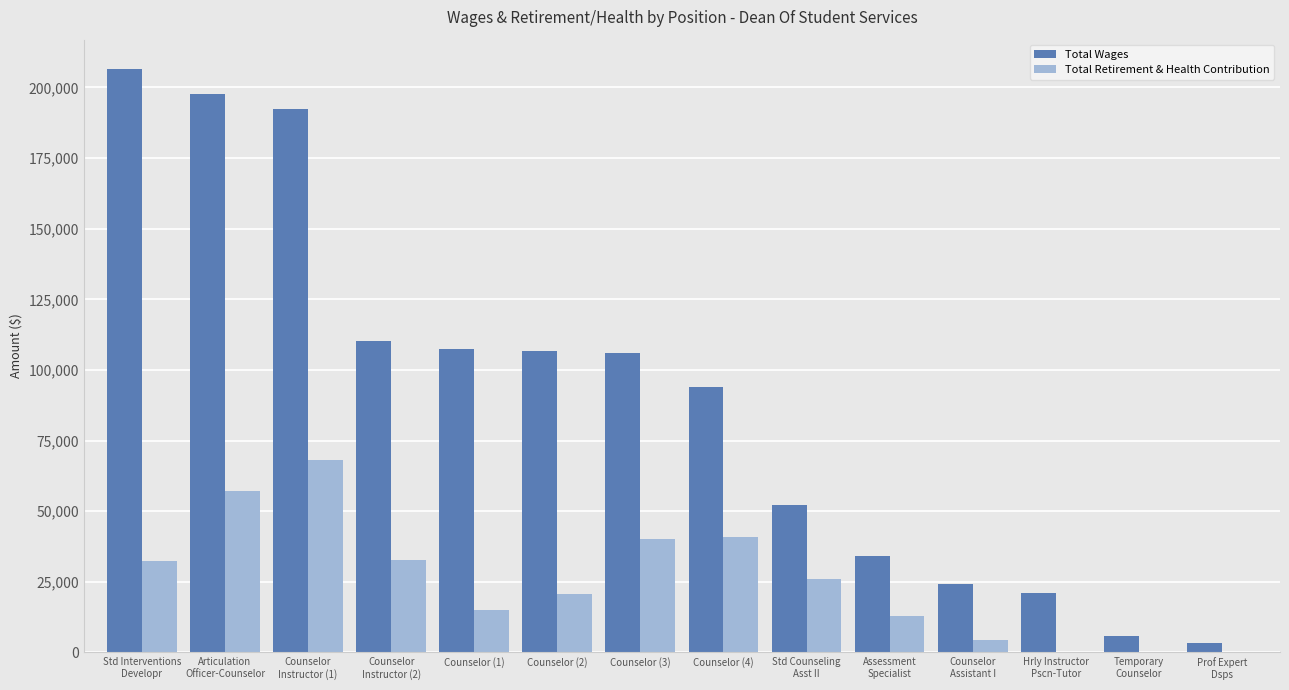

The value of Total Wages at Prof Expert
Dsps is 3502. True or false?

True